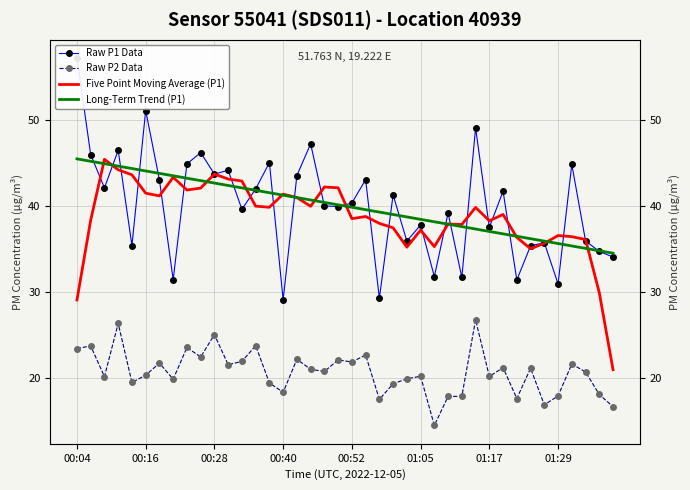

Is the value of Five Point Moving Average (P1) at 14 greater than the value of Raw P1 Data at 01:05?

No